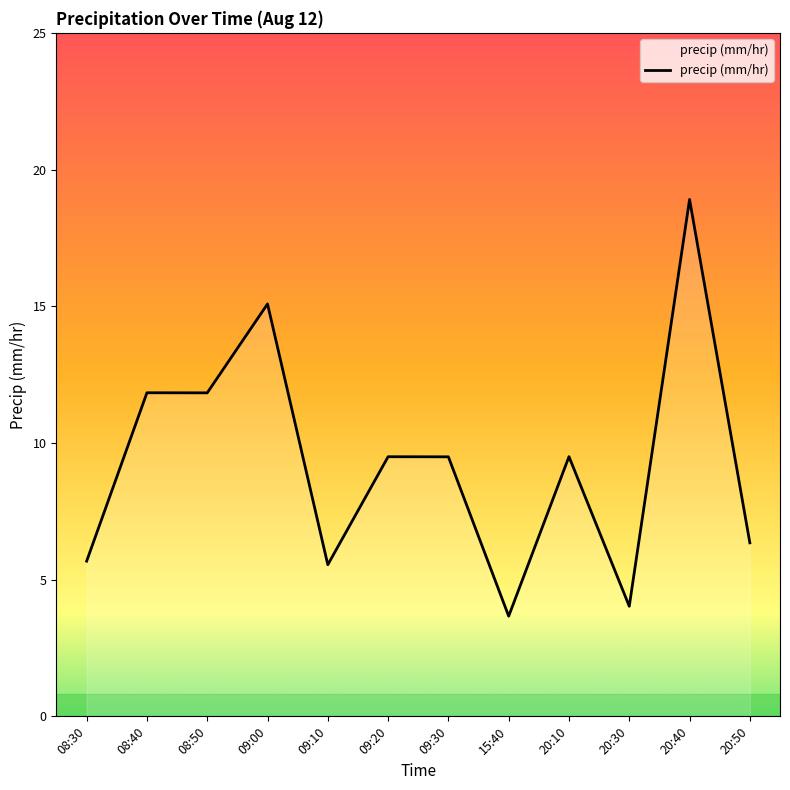

Which category has the lowest value across all series?

15:40